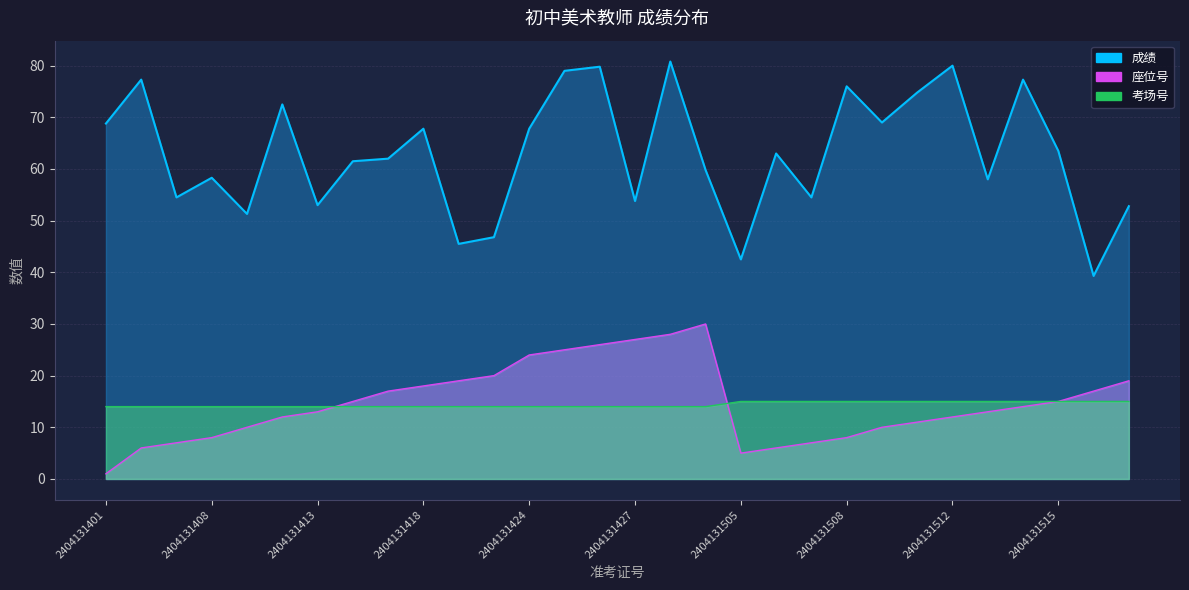

What is the spread (max minus min) of values at 2404131512?

68.0